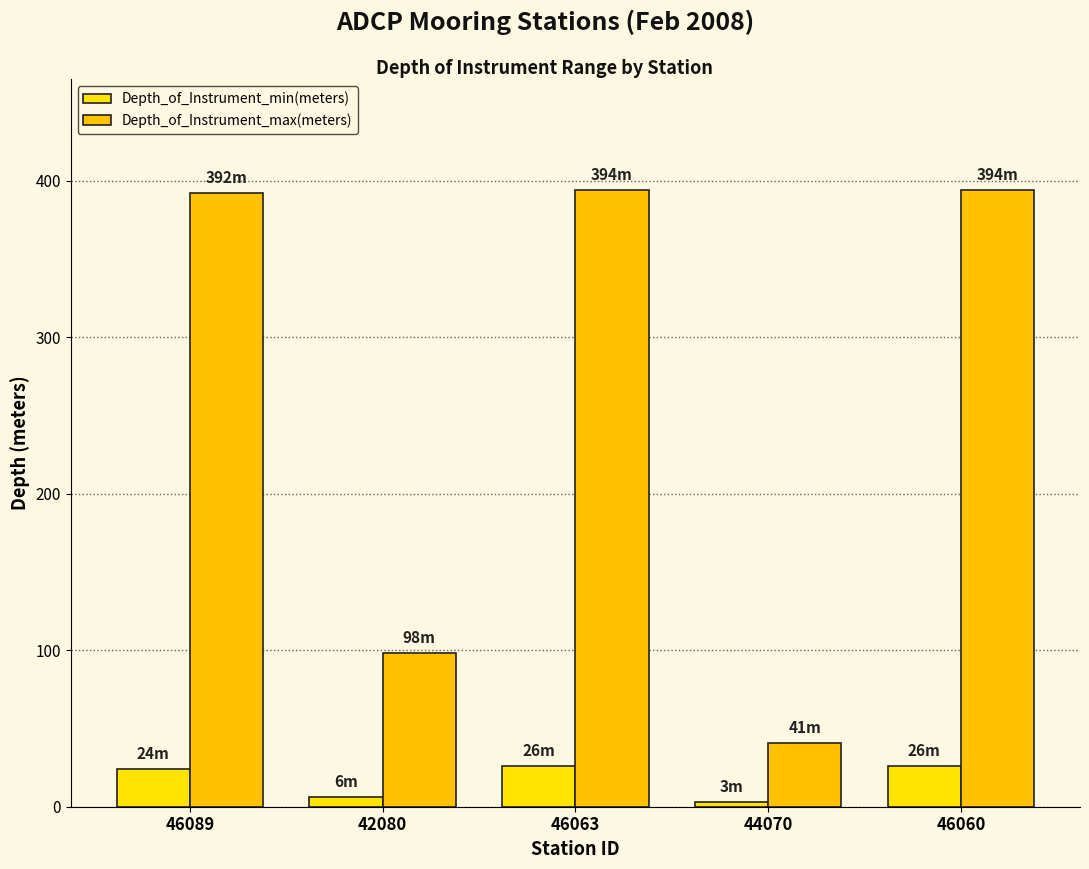

List the labels in order of Depth_of_Instrument_min(meters) value, smallest first.

44070, 42080, 46089, 46063, 46060